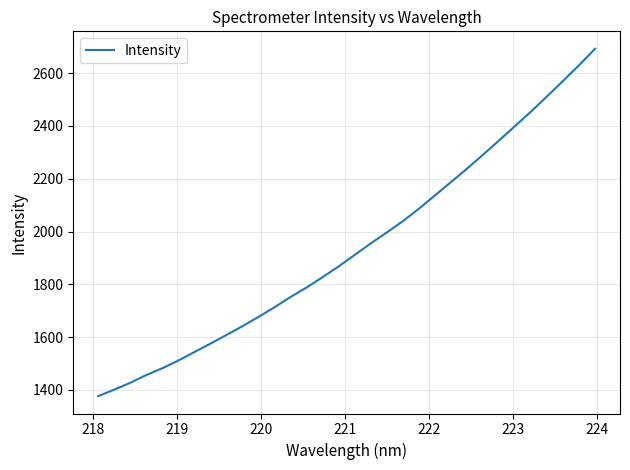

What is the minimum value shown in the chart?

1376.7